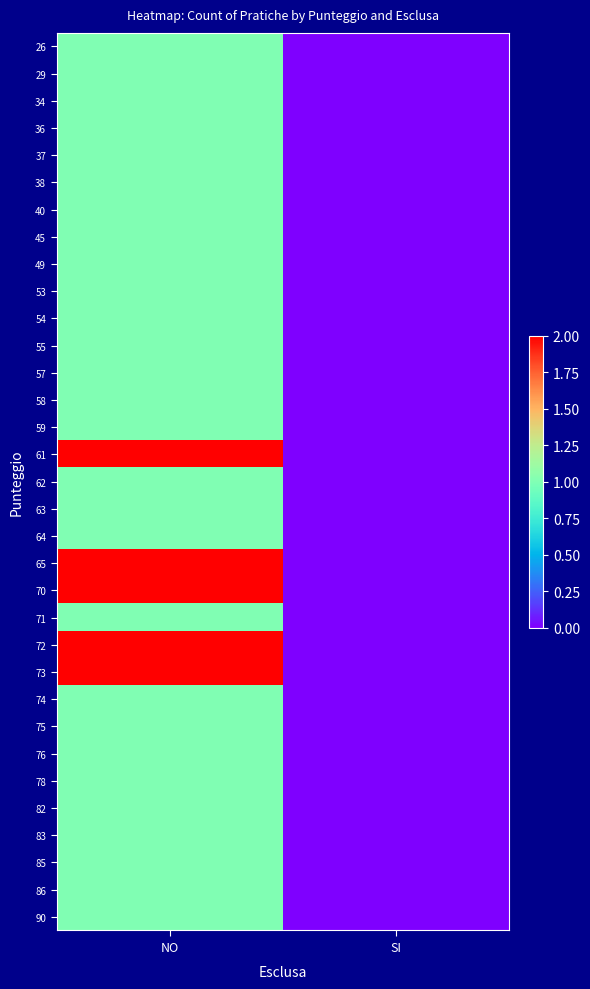

Reading left to right, extract all data points from this chart.

26: NO=1	SI=0
29: NO=1	SI=0
34: NO=1	SI=0
36: NO=1	SI=0
37: NO=1	SI=0
38: NO=1	SI=0
40: NO=1	SI=0
45: NO=1	SI=0
49: NO=1	SI=0
53: NO=1	SI=0
54: NO=1	SI=0
55: NO=1	SI=0
57: NO=1	SI=0
58: NO=1	SI=0
59: NO=1	SI=0
61: NO=2	SI=0
62: NO=1	SI=0
63: NO=1	SI=0
64: NO=1	SI=0
65: NO=2	SI=0
70: NO=2	SI=0
71: NO=1	SI=0
72: NO=2	SI=0
73: NO=2	SI=0
74: NO=1	SI=0
75: NO=1	SI=0
76: NO=1	SI=0
78: NO=1	SI=0
82: NO=1	SI=0
83: NO=1	SI=0
85: NO=1	SI=0
86: NO=1	SI=0
90: NO=1	SI=0